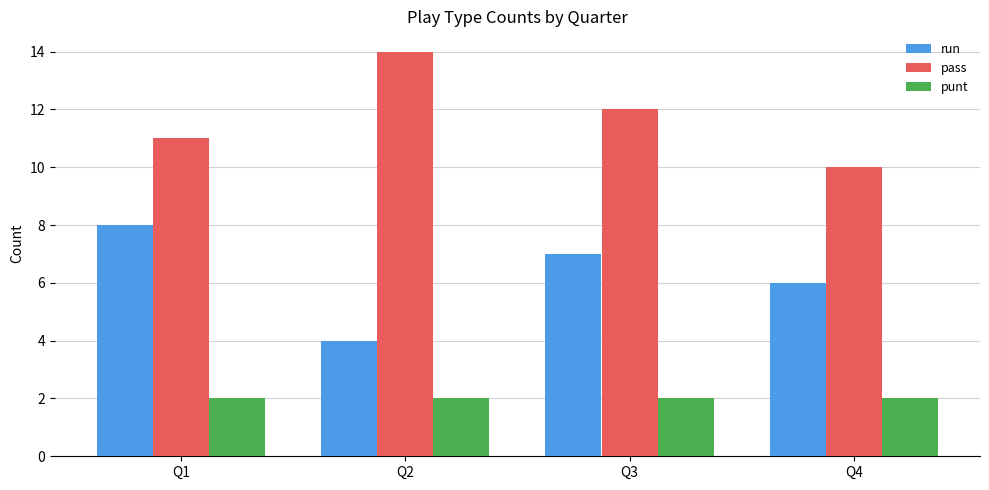

Rank the series by their maximum value, from lowest to highest.

punt, run, pass